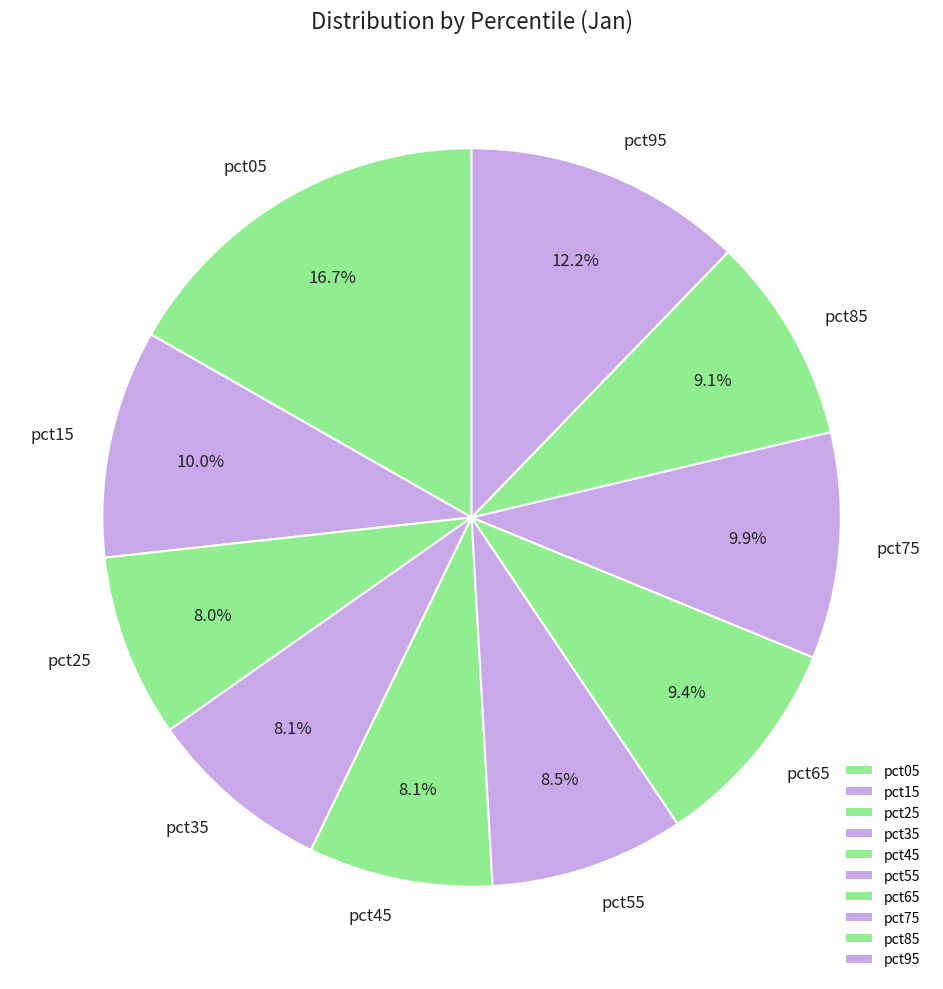

Count the number of slices in the pie.

10